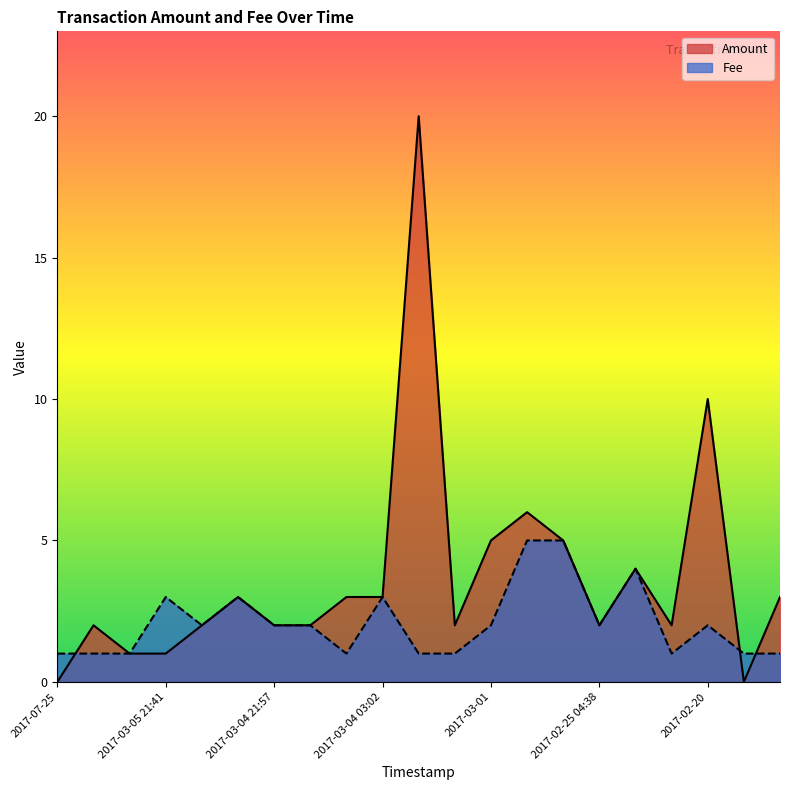

What is the maximum value for Amount?

20.0